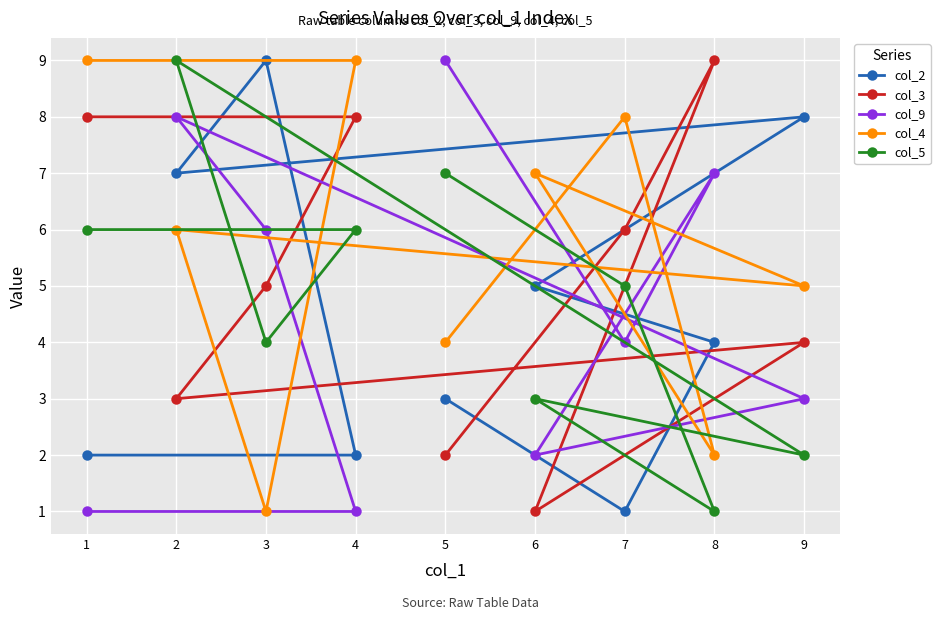

What is the value of the col_9 point at the 5th from the left?

9